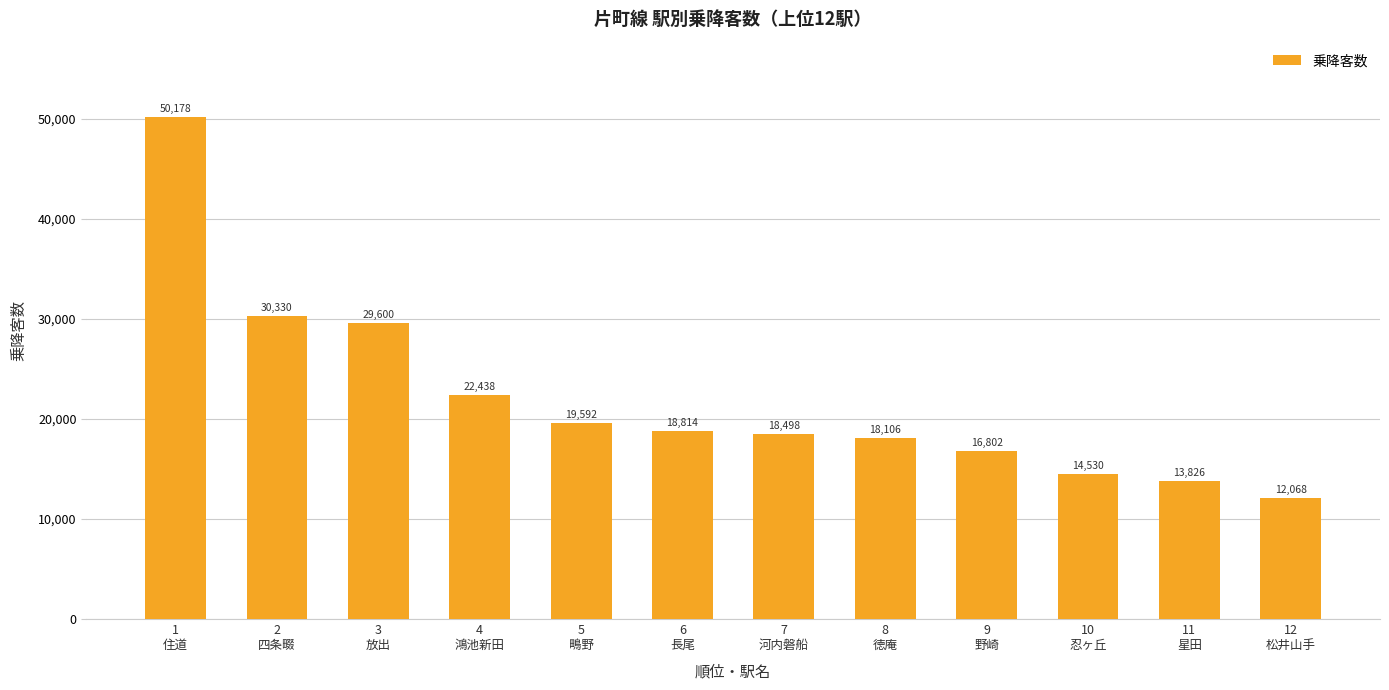

List the labels in order of value, smallest first.

12
松井山手, 11
星田, 10
忍ヶ丘, 9
野崎, 8
徳庵, 7
河内磐船, 6
長尾, 5
鴫野, 4
鴻池新田, 3
放出, 2
四条畷, 1
住道